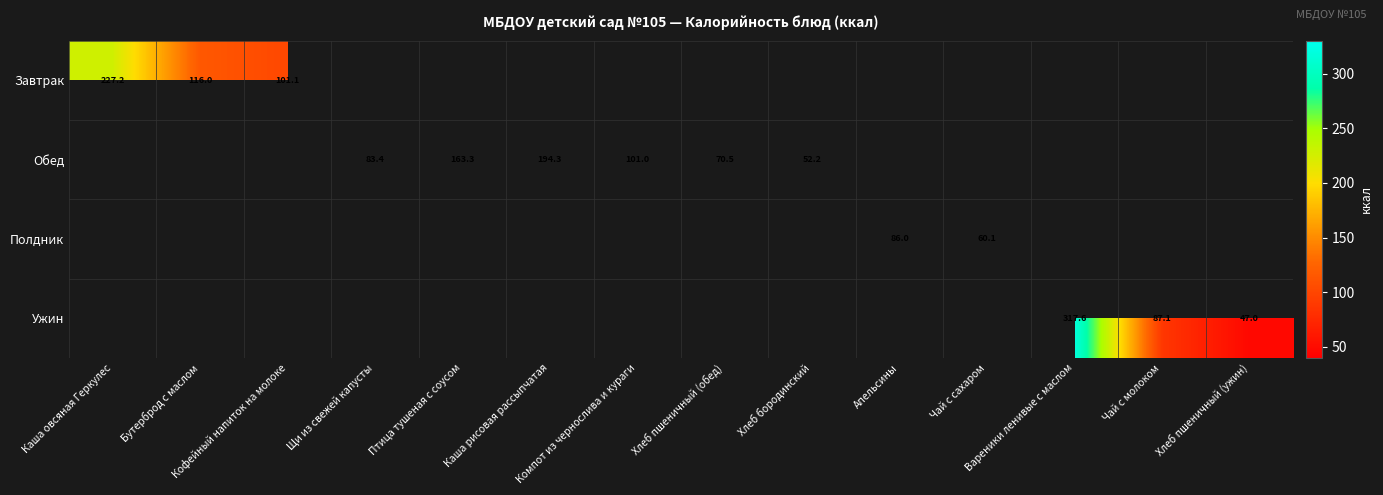

Is the value of Полдник at Бутерброд с маслом greater than the value of Ужин at Птица тушеная с соусом?

No